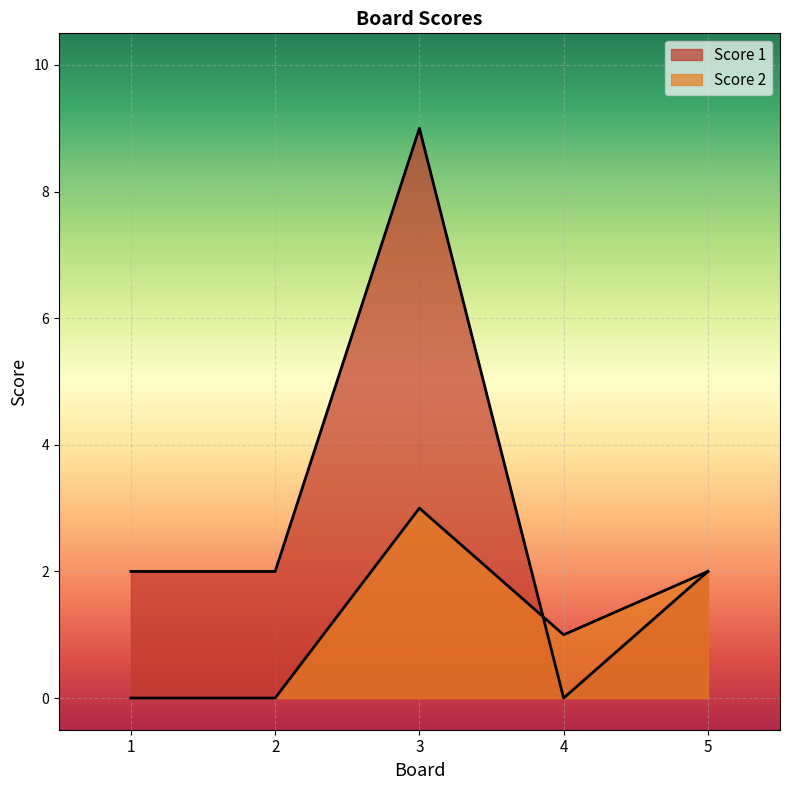

What are all the series names shown in the legend?

Score 1, Score 2